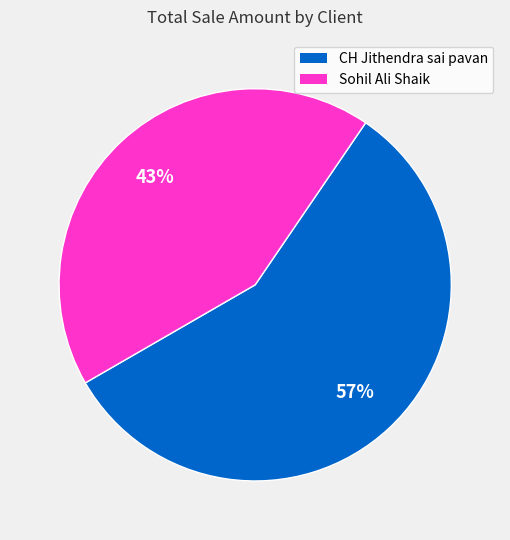

How many slices are in this pie chart?

2